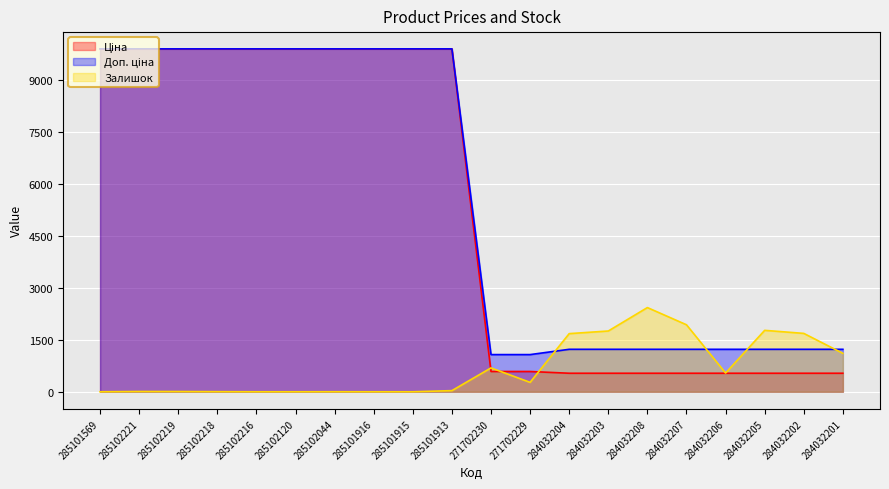

Which label corresponds to the smallest value in the chart?

285101569